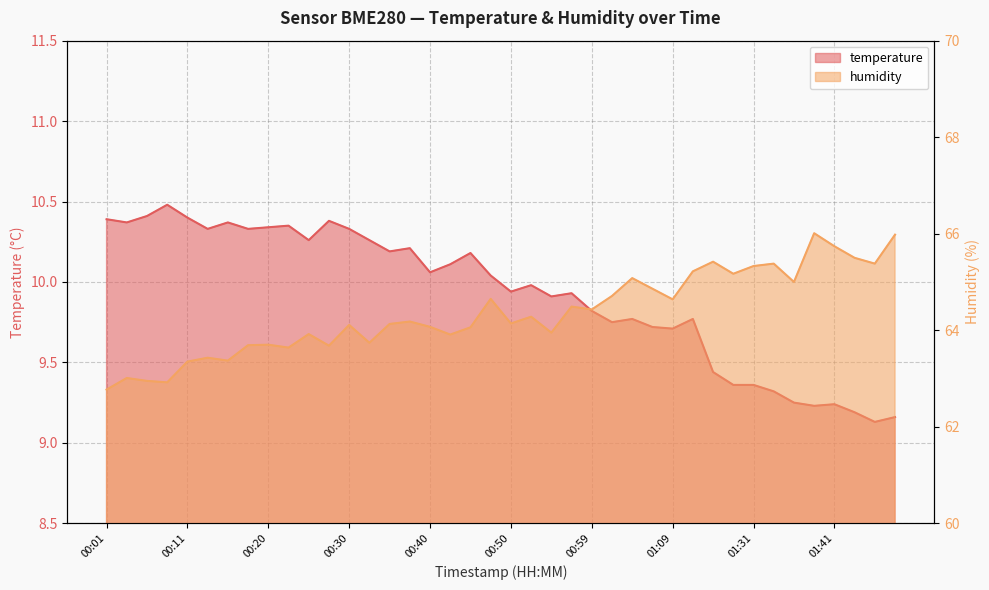

How many data points in humidity are above 64?

25